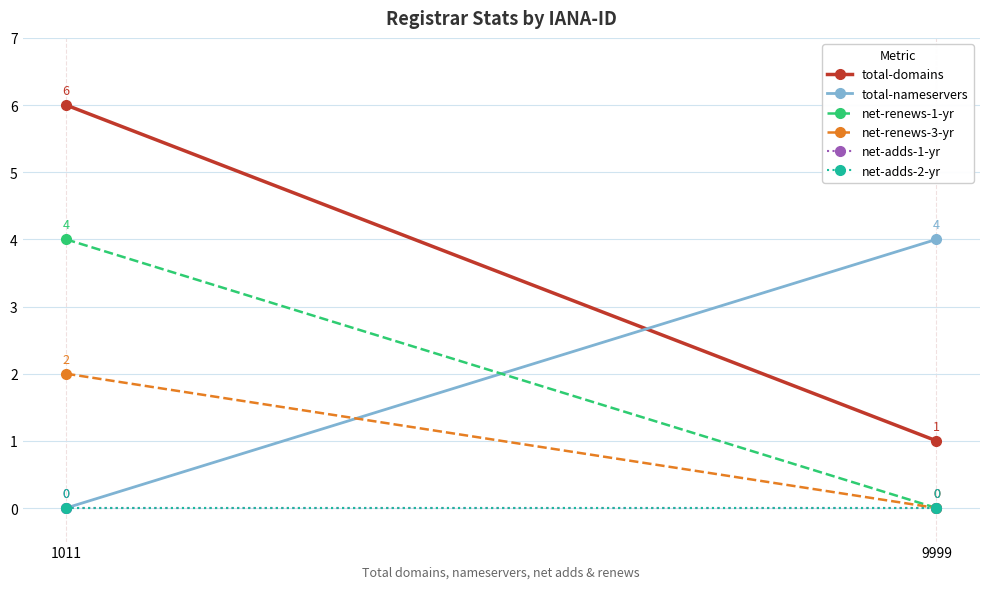

Is it true that total-nameservers equals 2 at 1011?

False